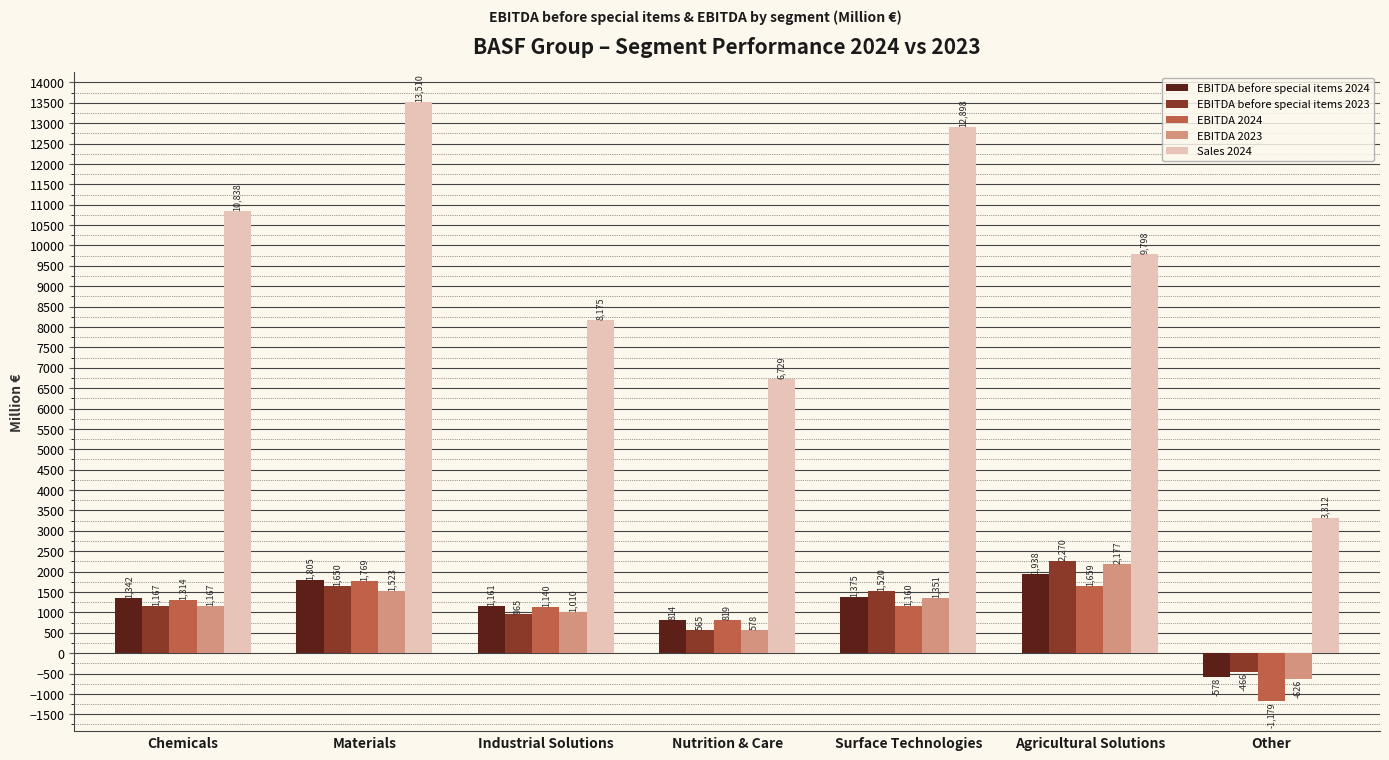

Is it true that EBITDA before special items 2024 equals 814 at Nutrition & Care?

True